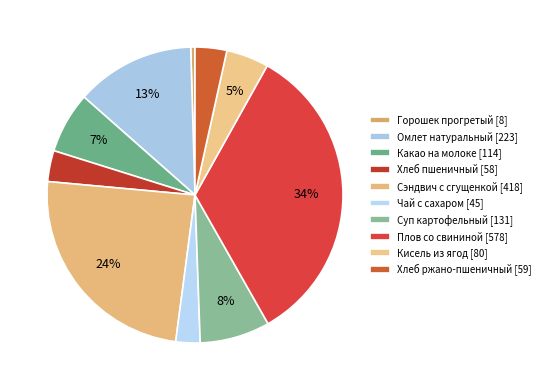

Which slice is the smallest?

Горошек консервированный прогретый